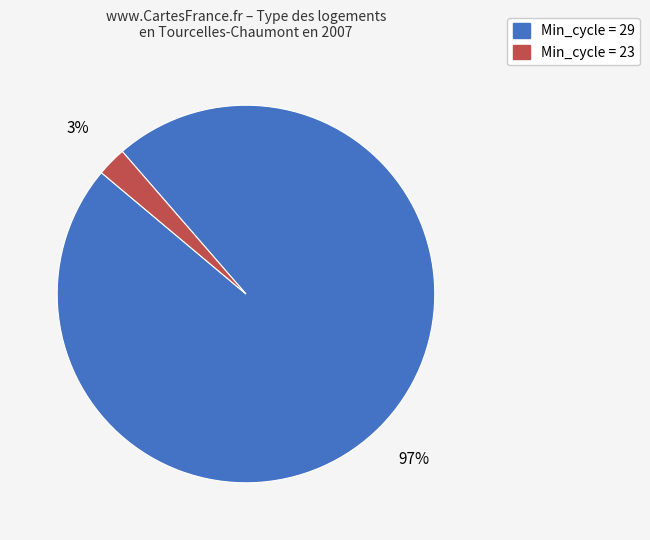

To the nearest percent, what portion does Min_cycle = 23 represent?

3%